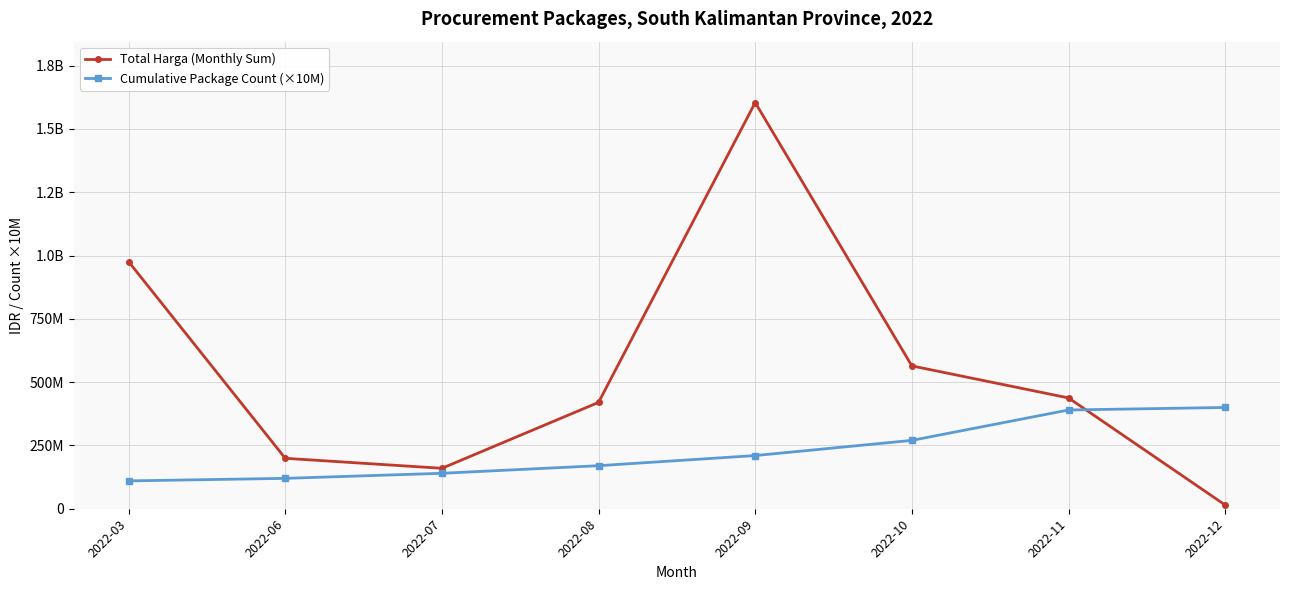

At which label does Total Harga (Monthly Sum) first exceed 437660000?

2022-03